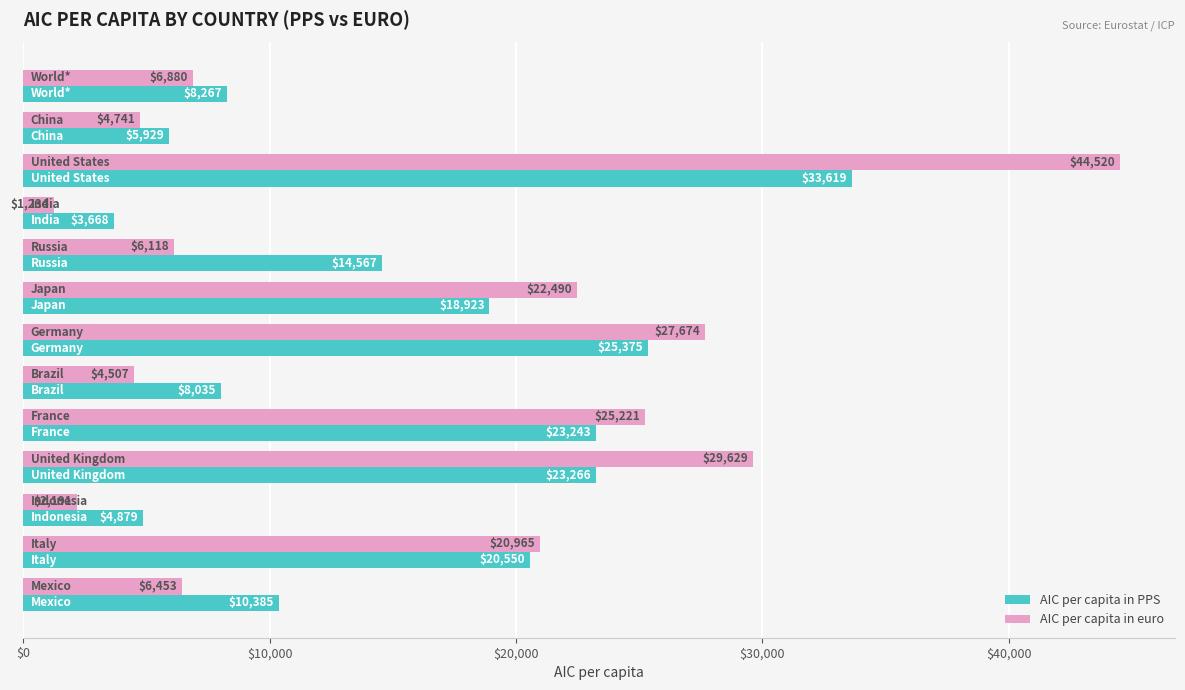

Which series has the largest total across all categories?

AIC per capita in euro